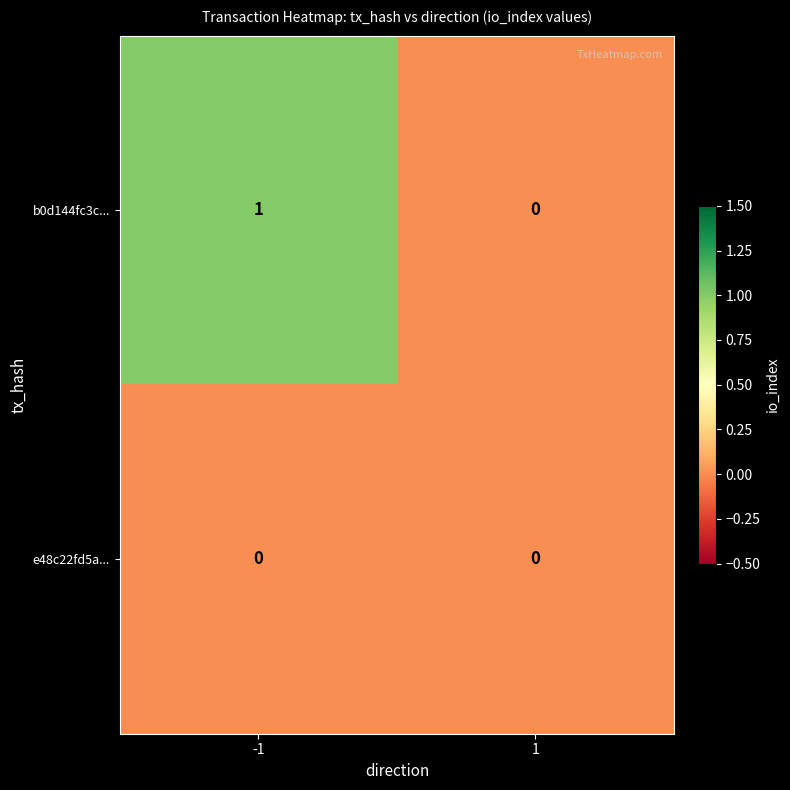

How many categories are shown in the chart?

2